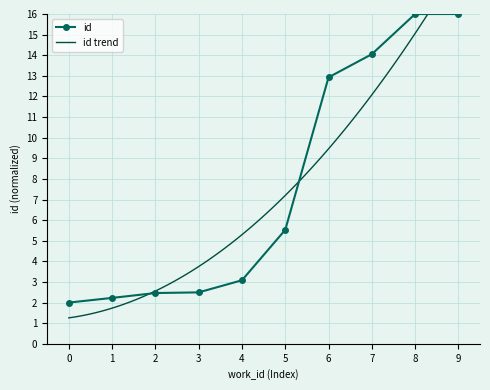

True or false: id has more than 2 interior local peaks.

False